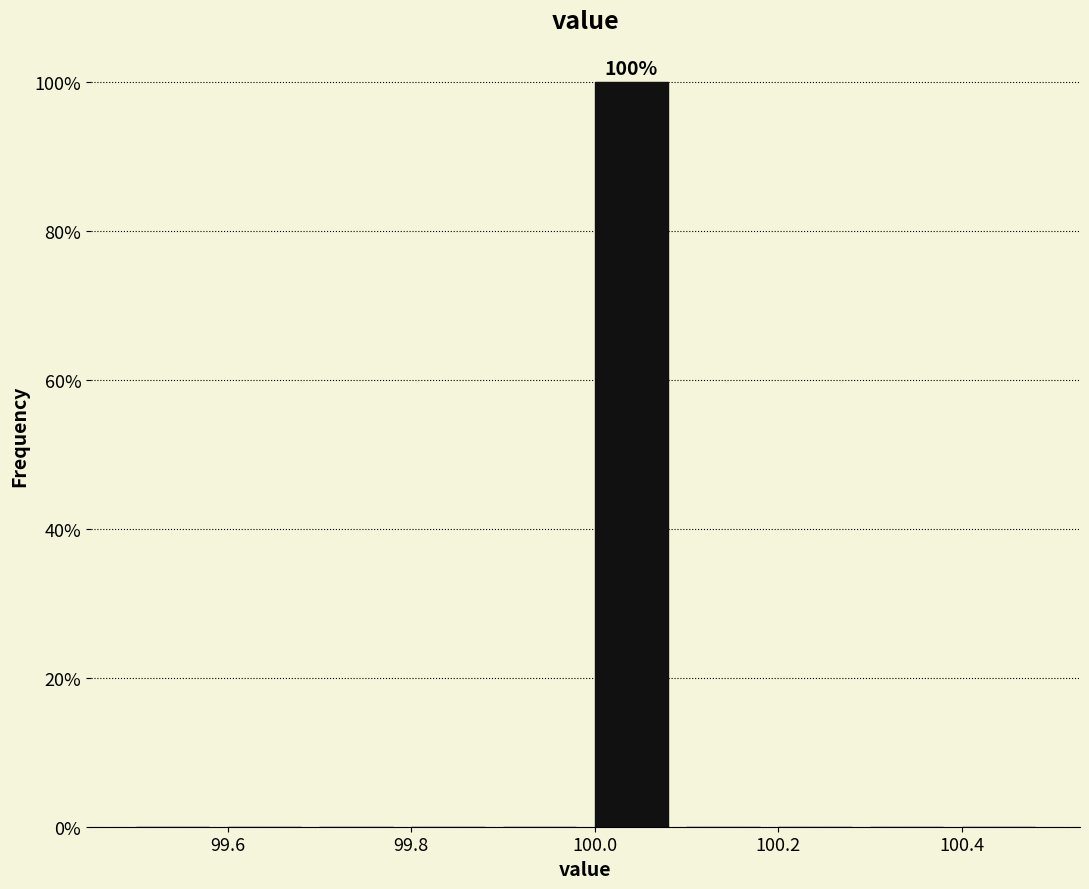

Over which range of the x-axis is the bar tallest?

99.99 to 100.09